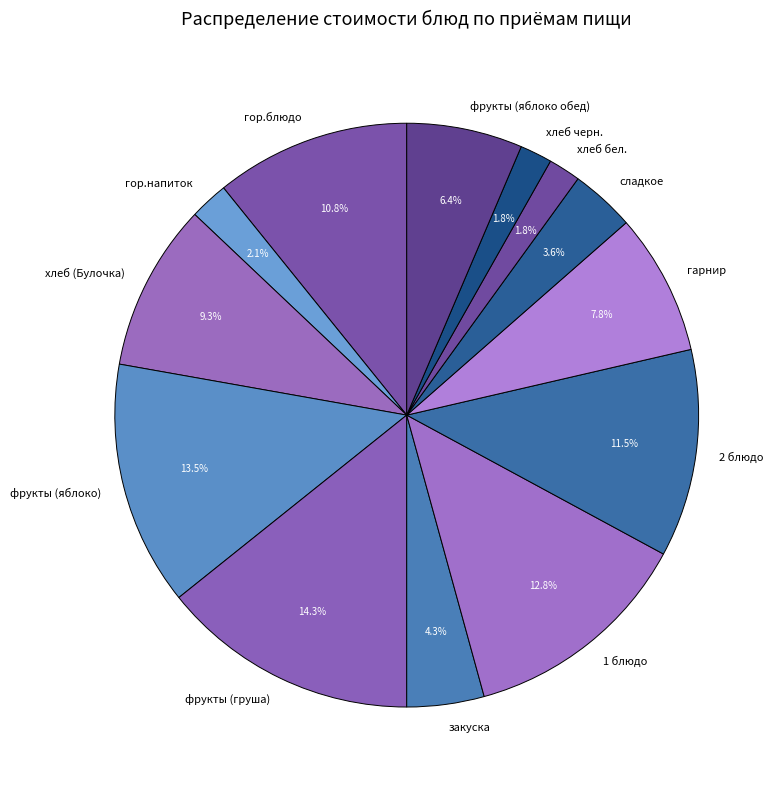

Is 2 блюдо the majority of the pie?

No